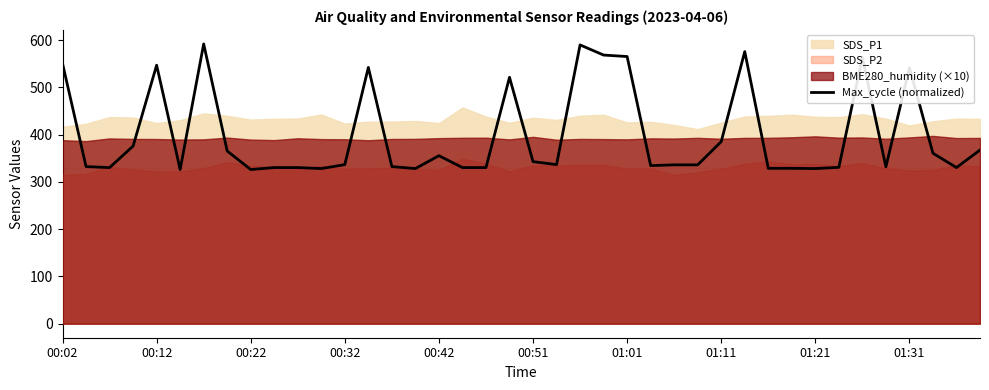

Where does the data first go above 336?

00:02